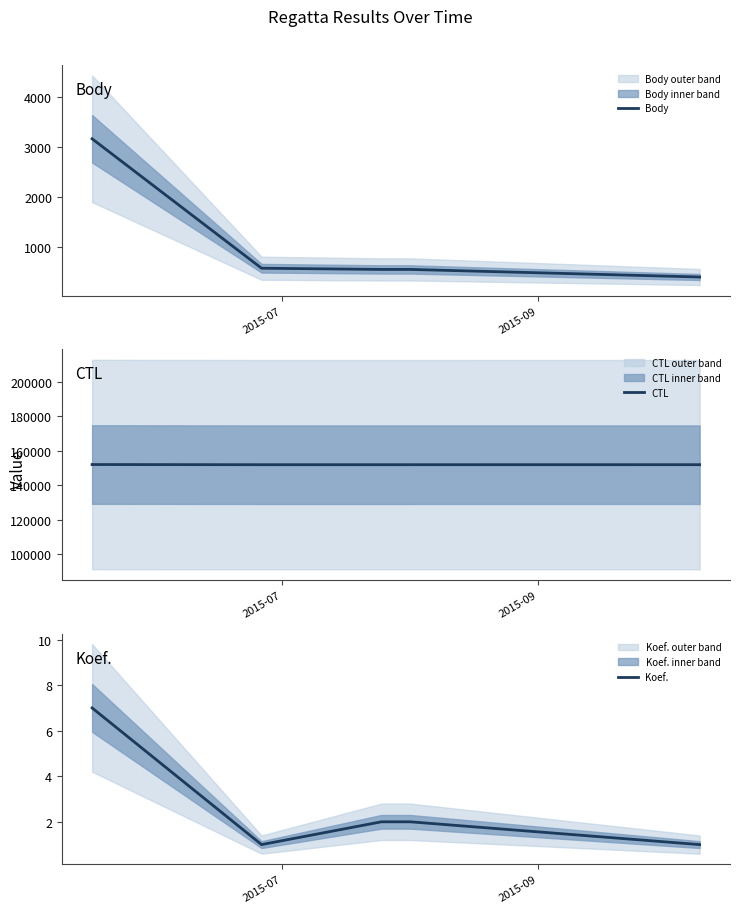

What is the lowest value of the CTL series?

151905